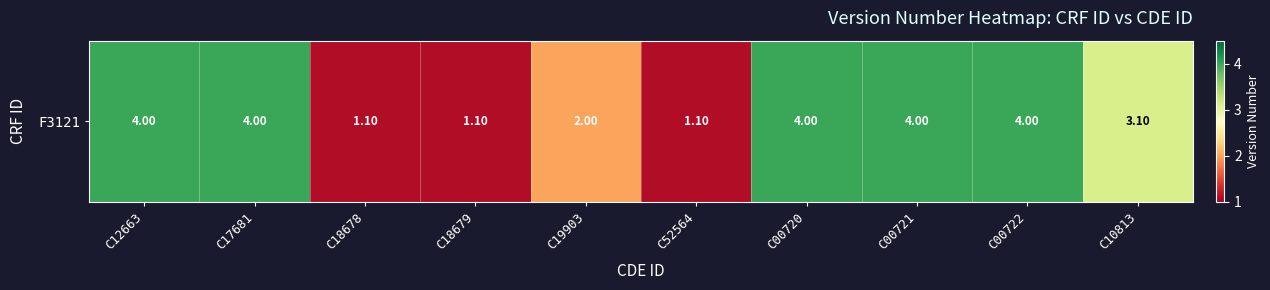

At which category does the chart reach its peak across all series?

C12663